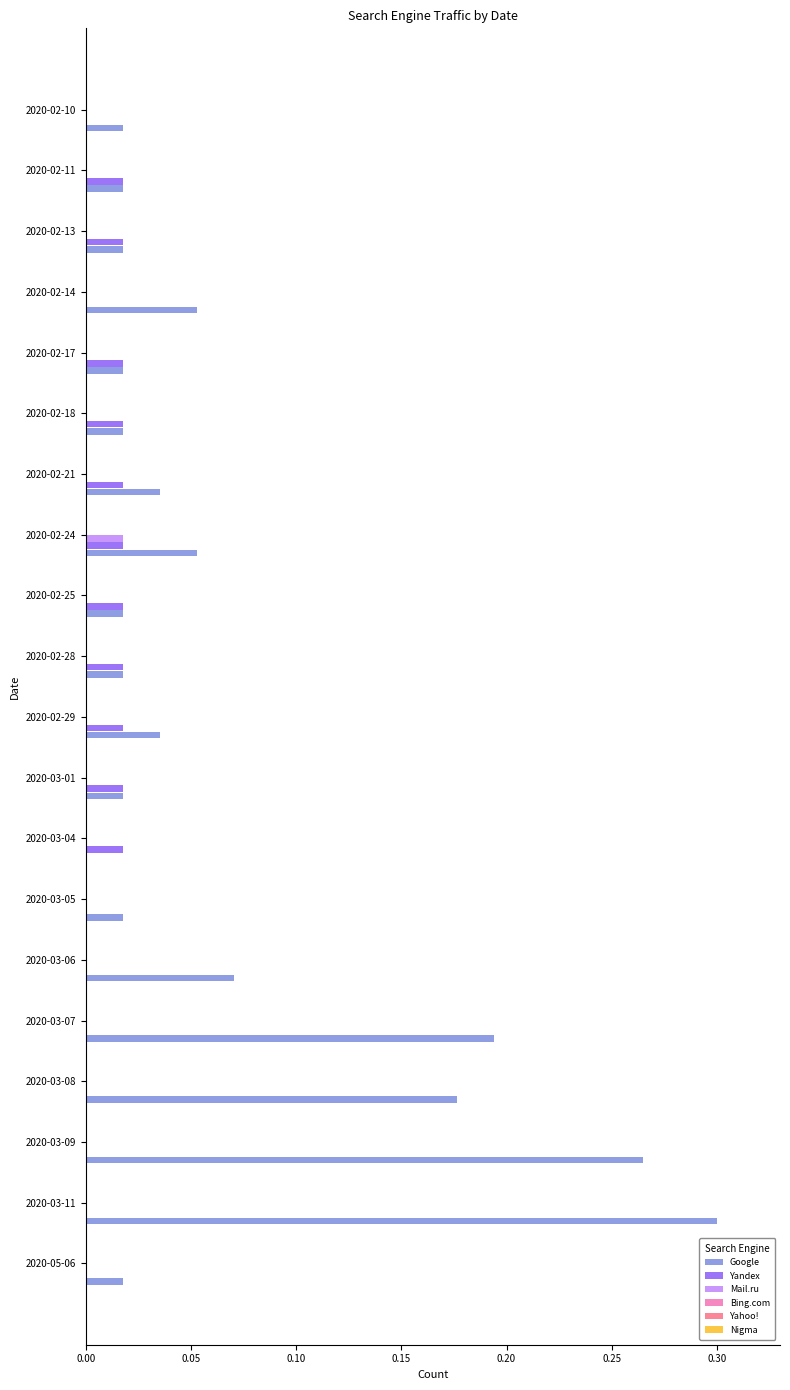

Is the value of Google at 2020-02-17 greater than the value of Mail.ru at 2020-02-18?

Yes